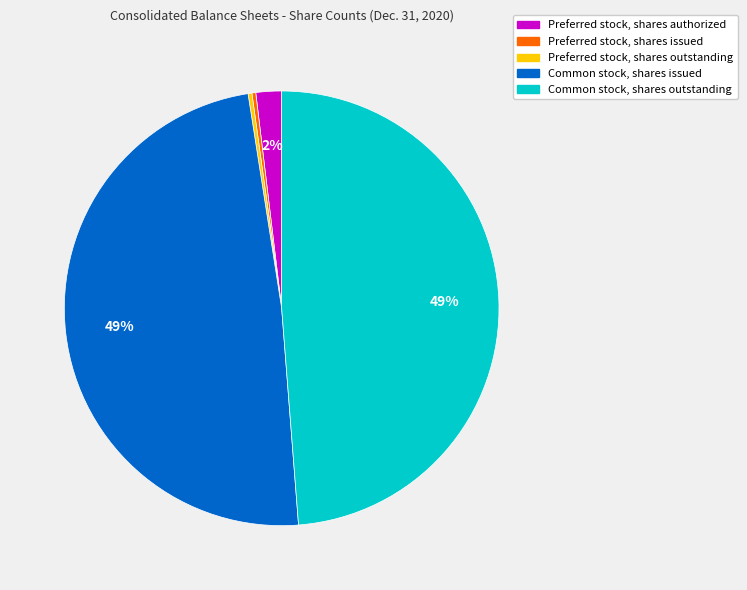

What is the ratio of the value at Common stock, shares outstanding to the value at Common stock, shares issued?

1.0